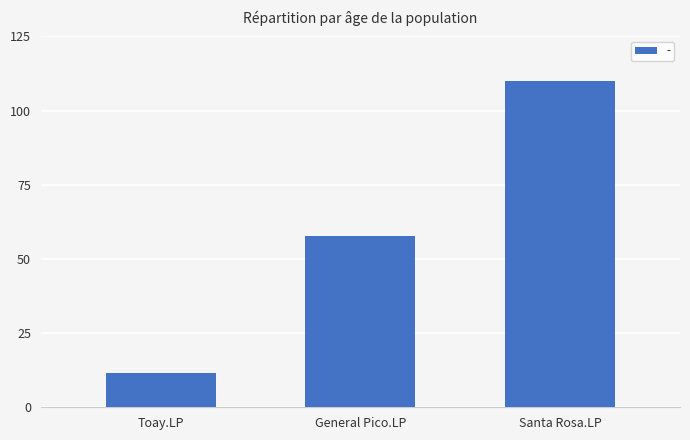

Read the value at Santa Rosa.LP.

109.9